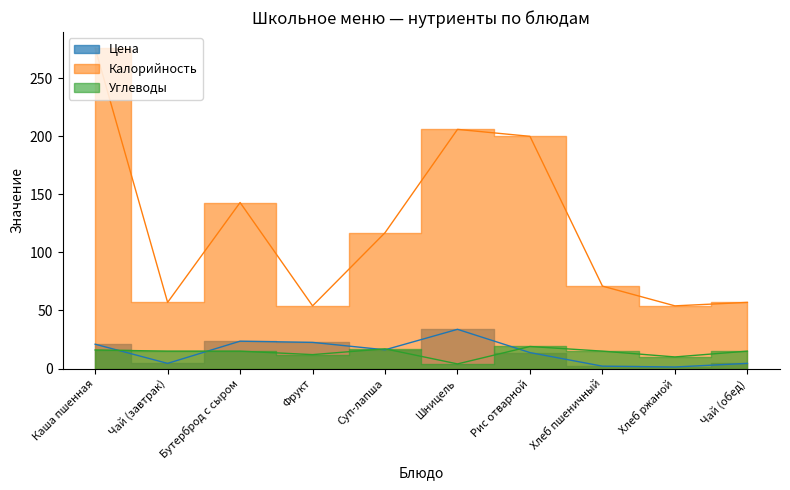

What are all the series names shown in the legend?

Цена, Калорийность, Углеводы